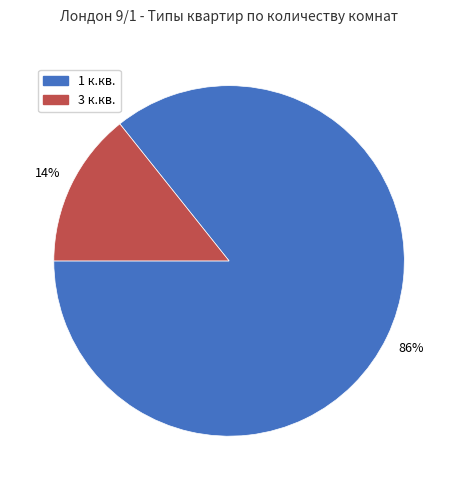

How many segments does this pie chart have?

2